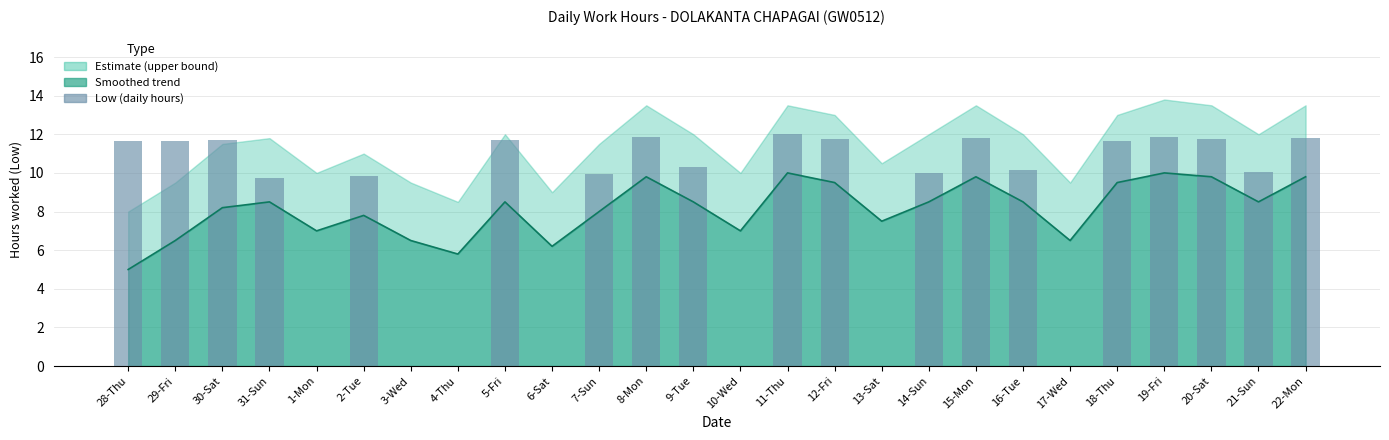

Which category has the lowest value across all series?

1-Mon